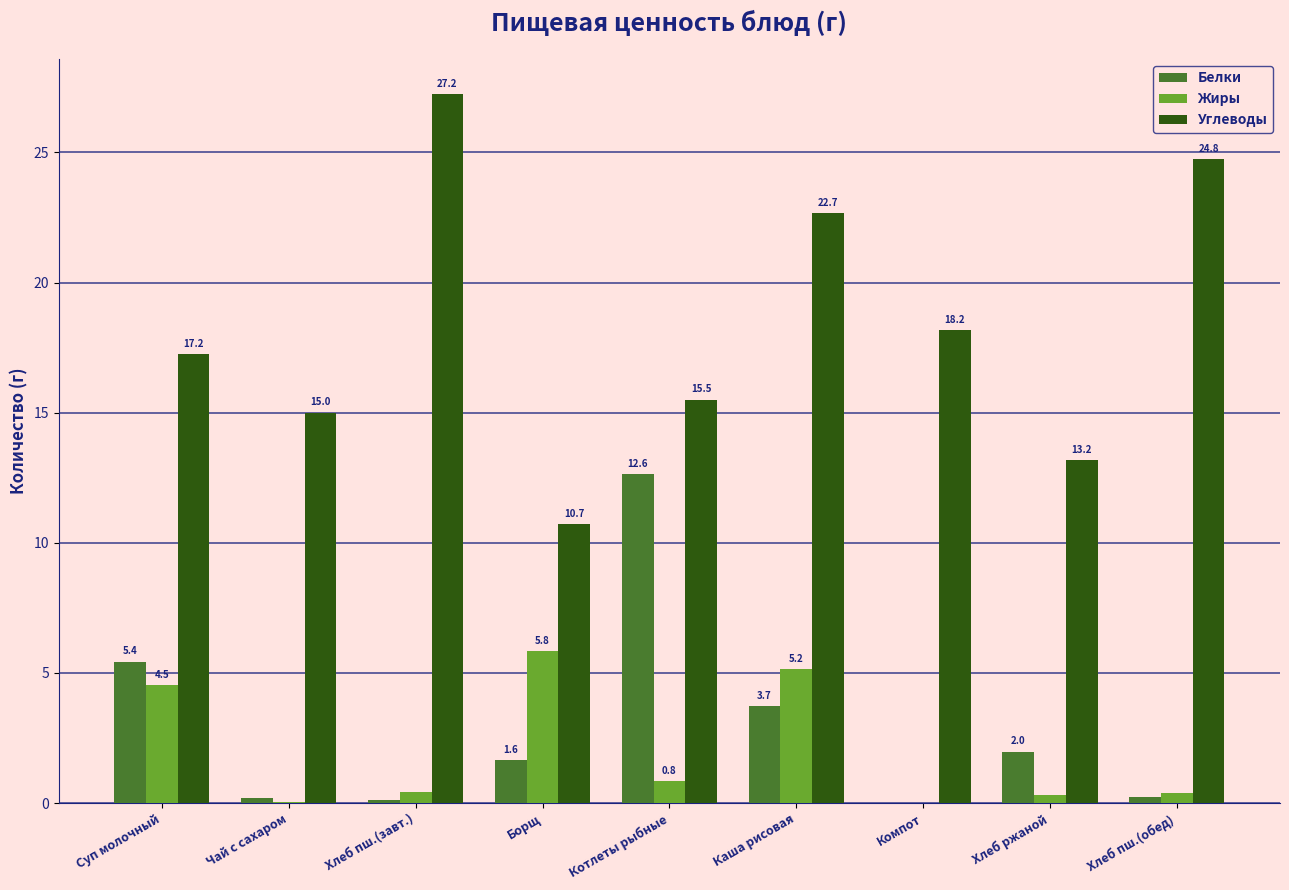

Is it true that Углеводы equals 15.0 at Чай с сахаром?

True